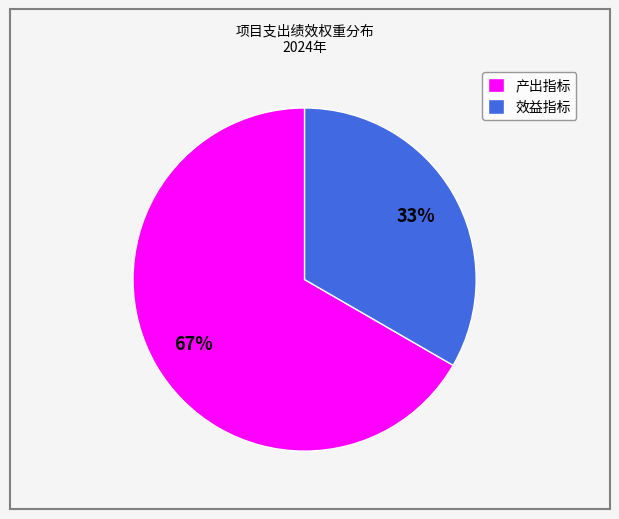

Is there any slice that represents more than half of the pie?

Yes